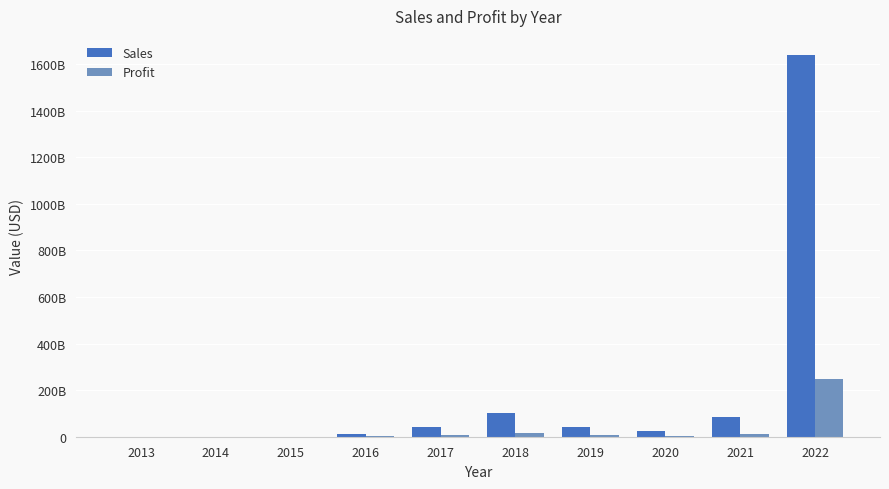

What is the total value across all series at 2019?

48234496000.0